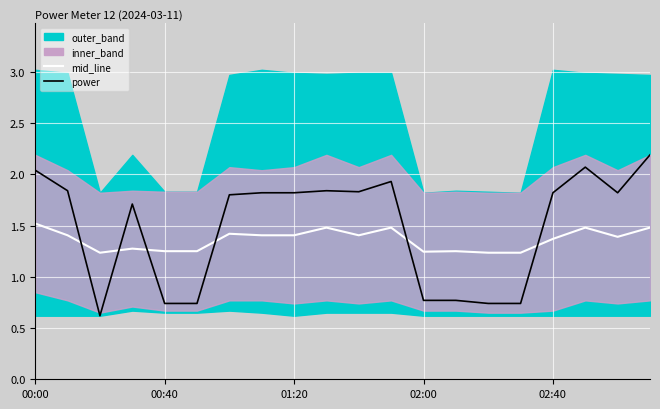

Is the value of power at 16 greater than the value of mid_line at 9?

Yes